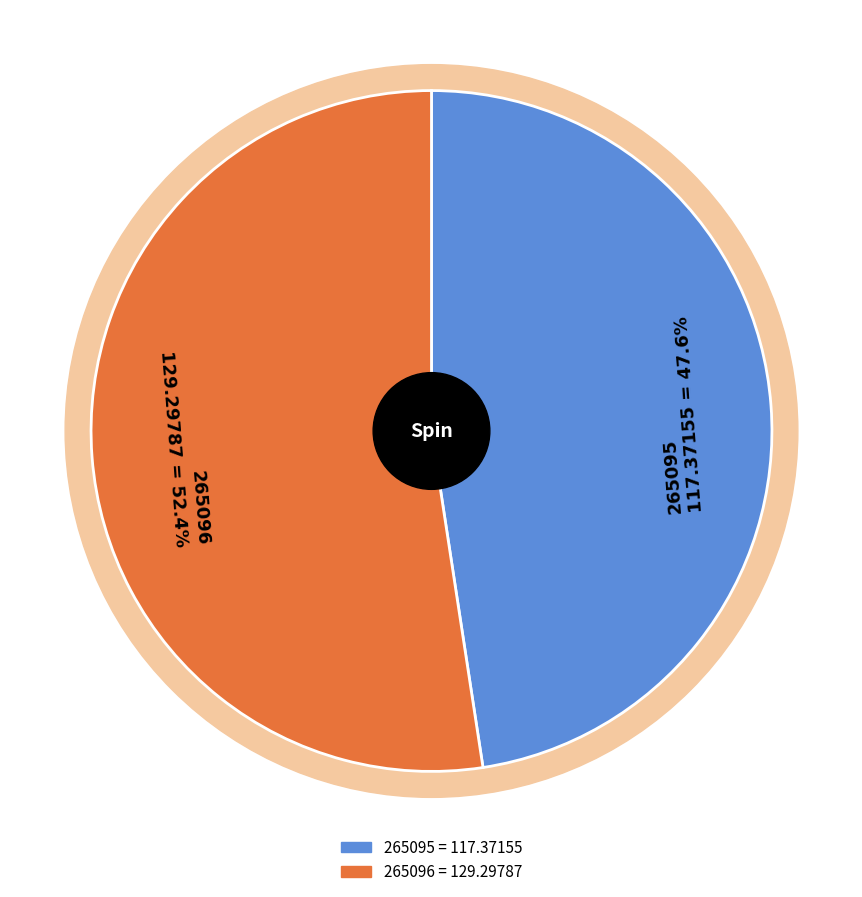

Which slice is the smallest?

265095